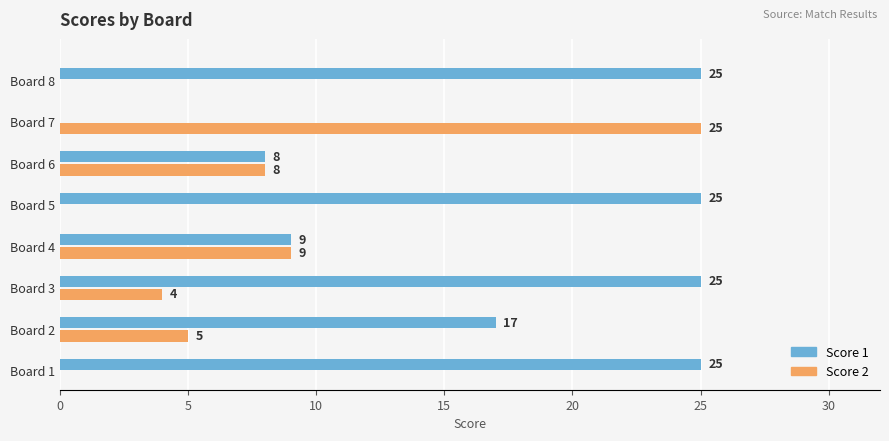

Which series has the largest total across all categories?

Score 1